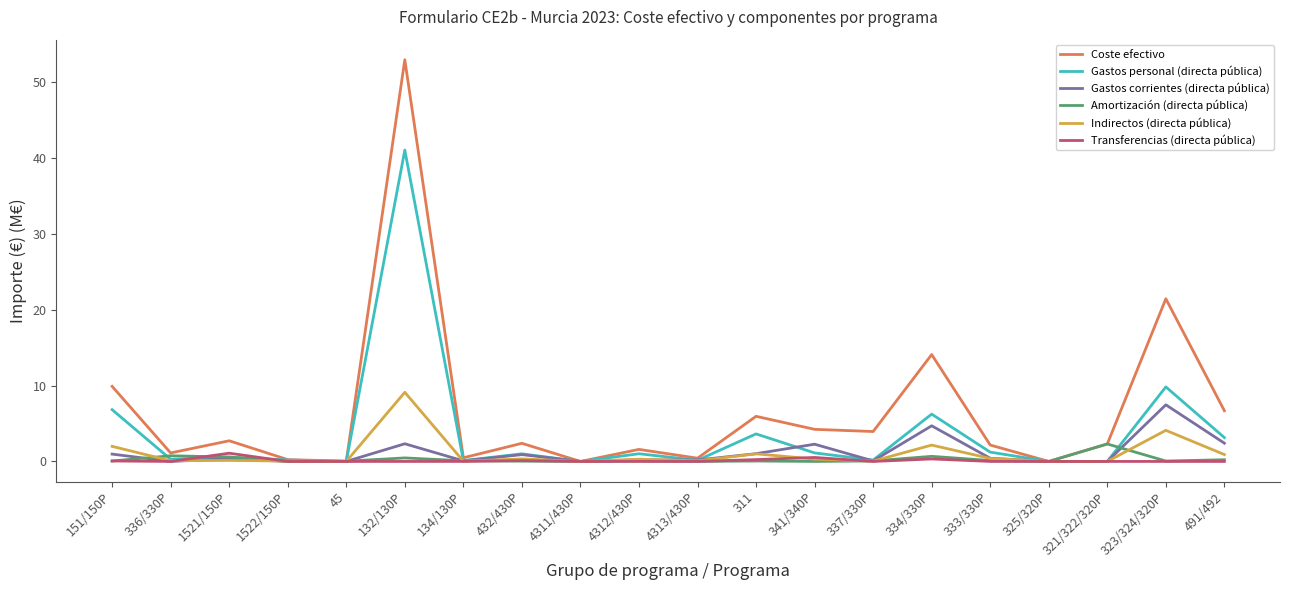

Rank the series by their maximum value, from lowest to highest.

Transferencias (directa pública), Amortización (directa pública), Gastos corrientes (directa pública), Indirectos (directa pública), Gastos personal (directa pública), Coste efectivo